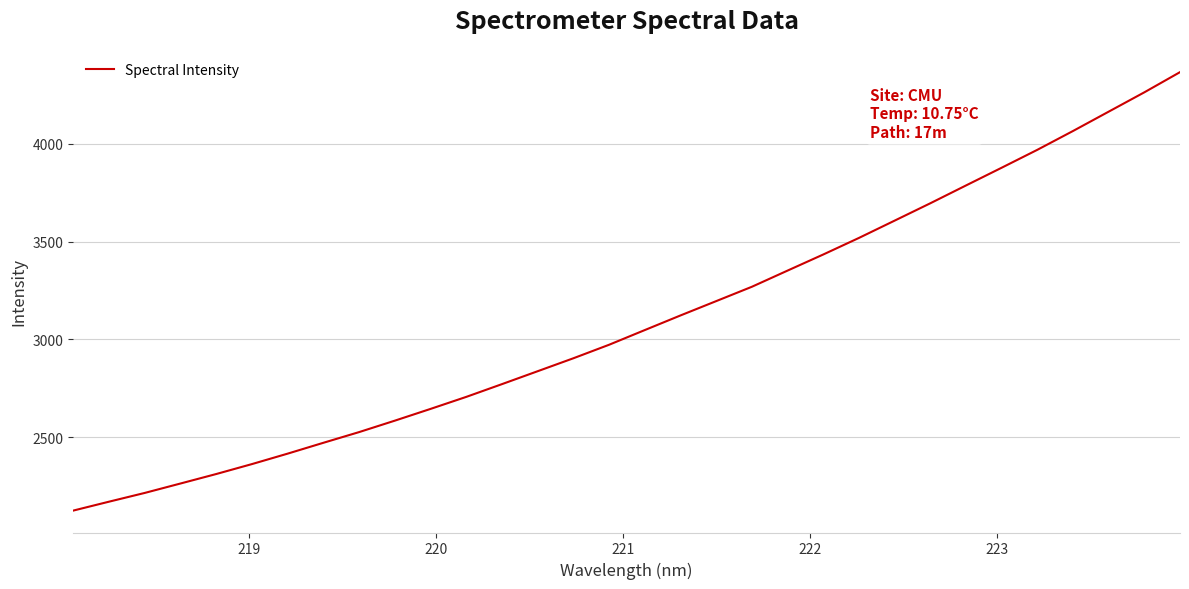

What is the smallest value displayed?

2123.9